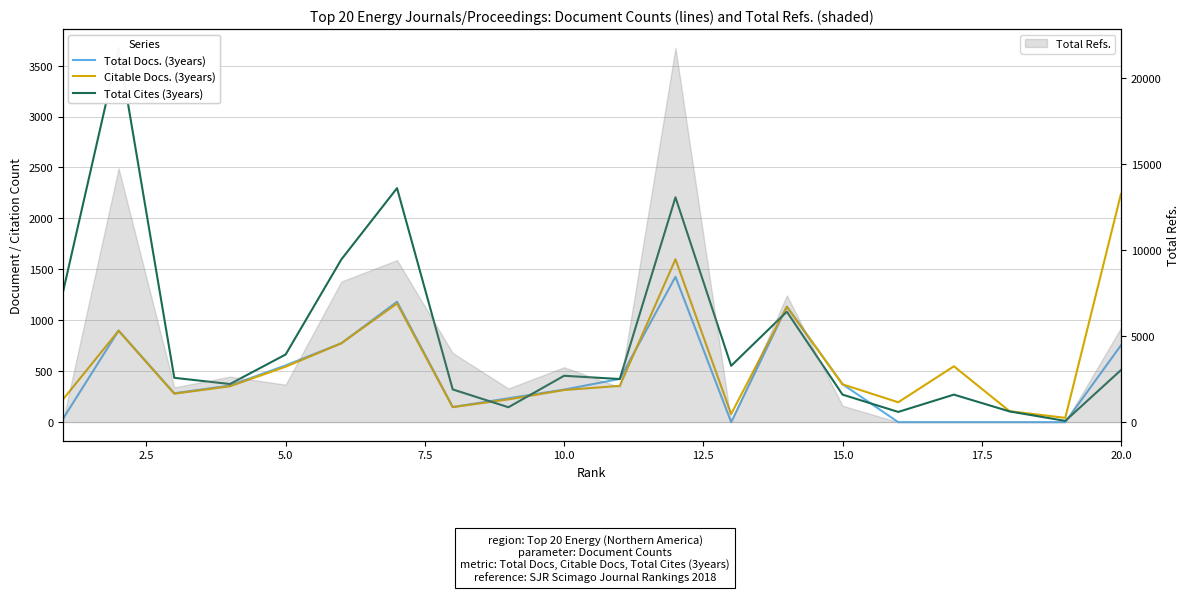

How many interior local peaks does the Citable Docs. (3years) series have?

5